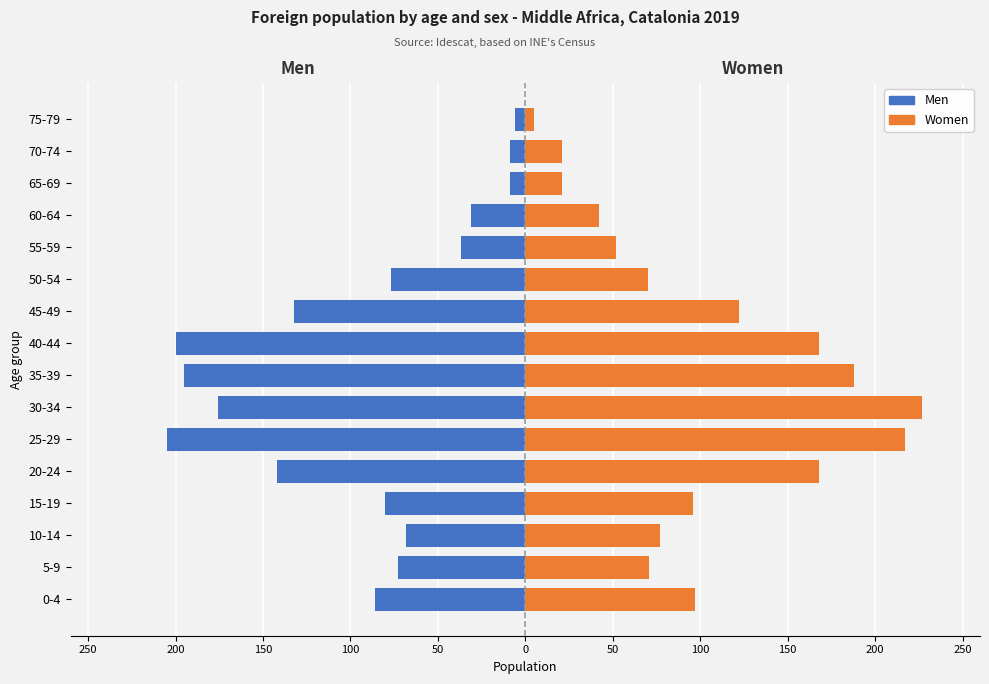

Between 10-14 and 55-59, which series saw the biggest shift?

Men